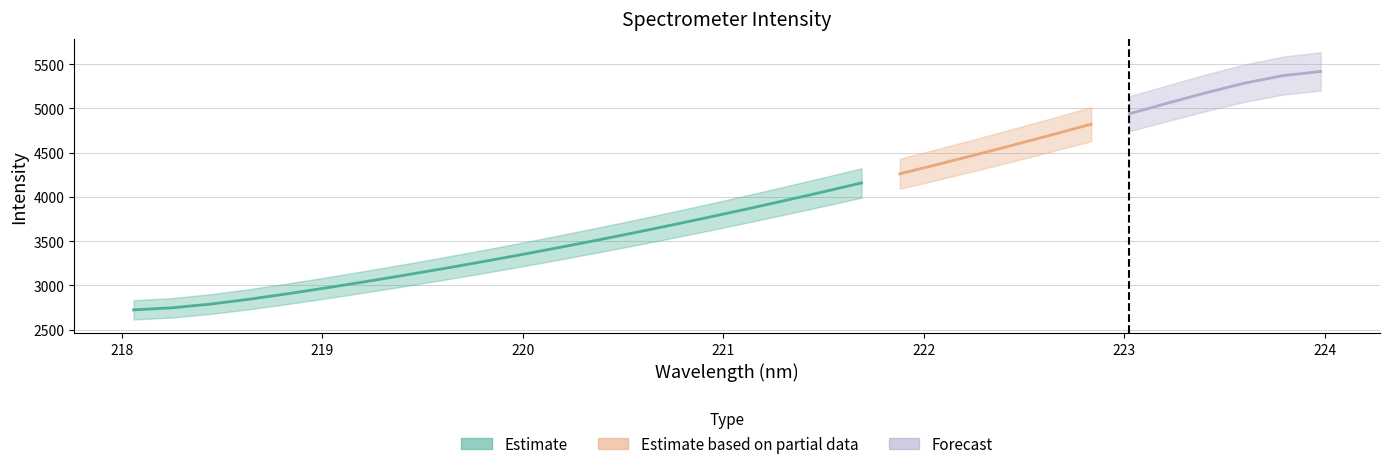

Which category has the highest value across all series?

223.9802